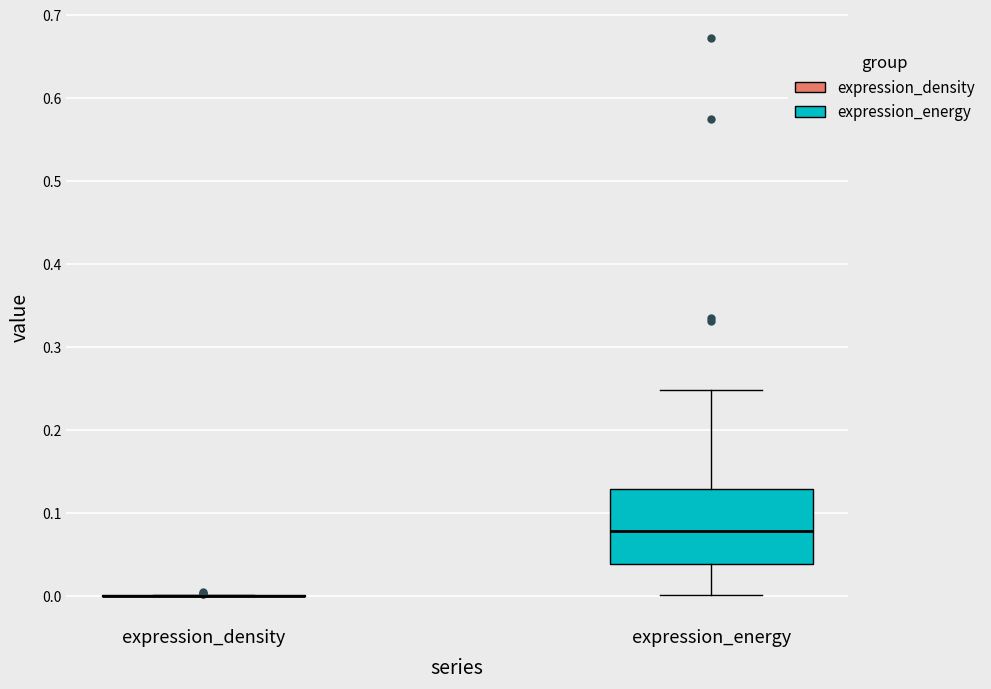

Comparing the boxes themselves (not the whiskers), which one is the tallest?

expression_energy